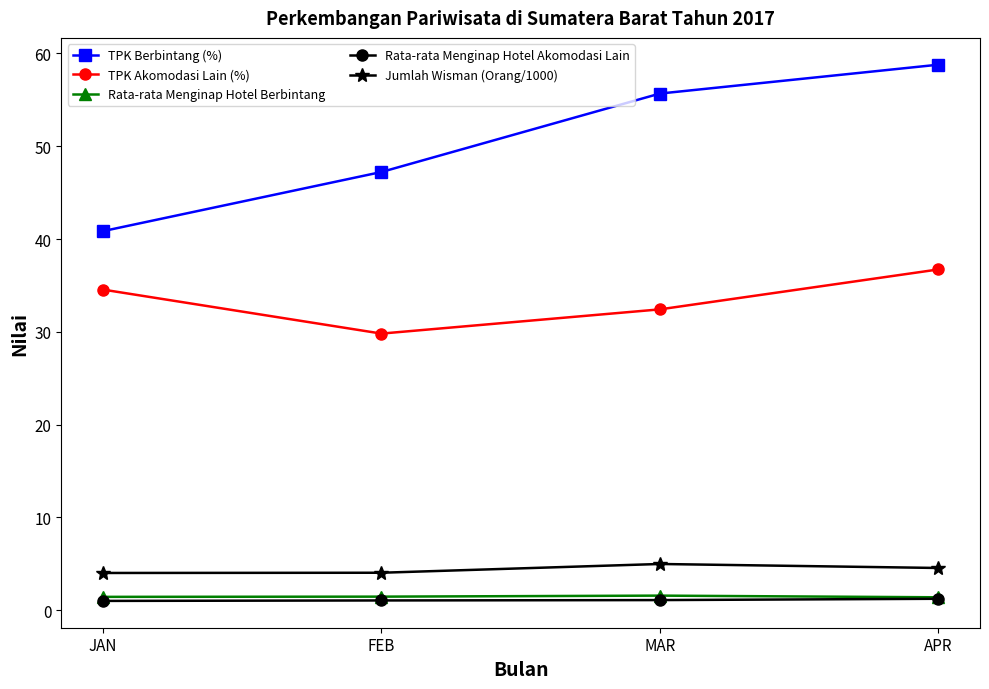

What position from the left is MAR?

3